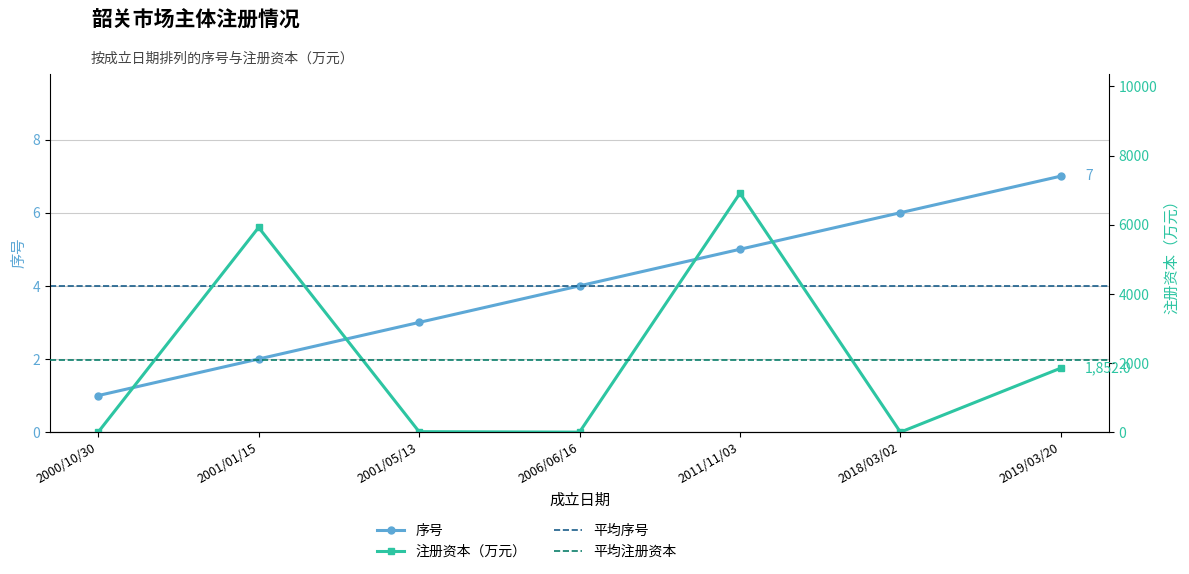

Reading left to right, transcribe all the data shown in this chart.

序号: 2000/10/30=1.0	2001/01/15=2.0	2001/05/13=3.0	2006/06/16=4.0	2011/11/03=5.0	2018/03/02=6.0	2019/03/20=7.0
注册资本(万元): 2000/10/30=0.0	2001/01/15=5920.0	2001/05/13=14.1	2006/06/16=0.0	2011/11/03=6910.0	2018/03/02=0.0	2019/03/20=1852.0